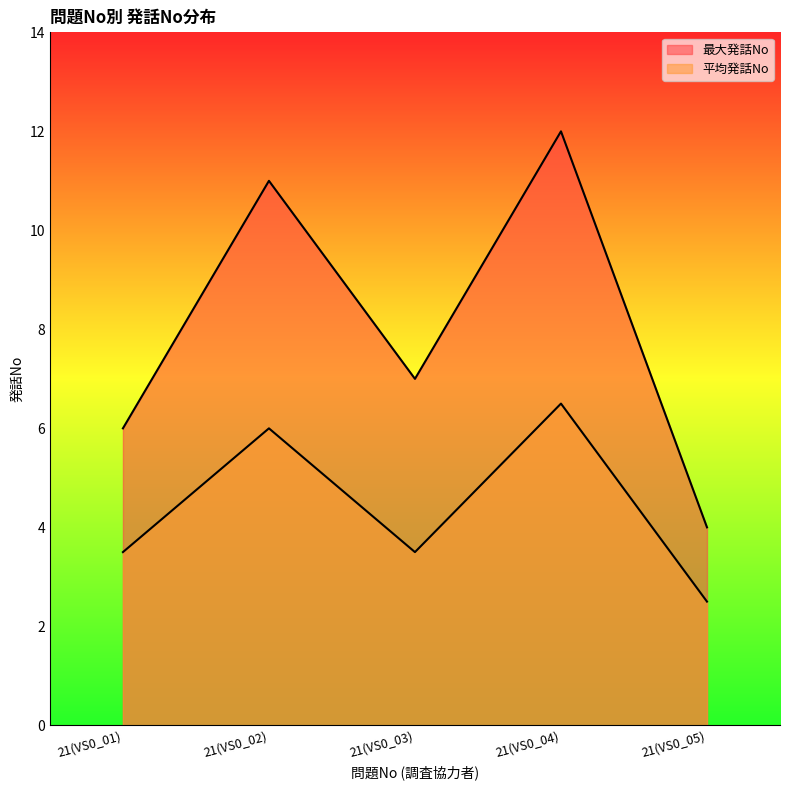

Does the chart have visible grid lines?

No